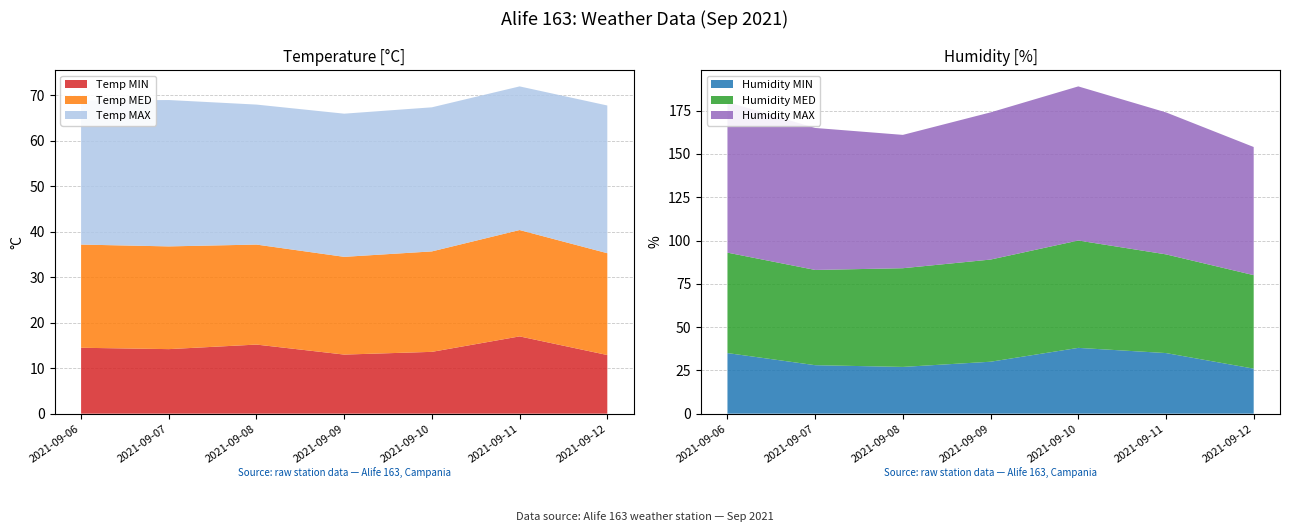

Reading left to right, what are all the values shown in this chart?

Temp MAX: 2021-09-06=31.7	2021-09-07=32.2	2021-09-08=30.8	2021-09-09=31.5	2021-09-10=31.7	2021-09-11=31.6	2021-09-12=32.5
Temp MED: 2021-09-06=22.7	2021-09-07=22.6	2021-09-08=22.0	2021-09-09=21.5	2021-09-10=22.1	2021-09-11=23.4	2021-09-12=22.4
Temp MIN: 2021-09-06=14.5	2021-09-07=14.2	2021-09-08=15.2	2021-09-09=13.0	2021-09-10=13.6	2021-09-11=17.0	2021-09-12=12.9
Humidity MAX: 2021-09-06=87.0	2021-09-07=82.0	2021-09-08=77.0	2021-09-09=85.0	2021-09-10=89.0	2021-09-11=82.0	2021-09-12=74.0
Humidity MED: 2021-09-06=58.0	2021-09-07=55.0	2021-09-08=57.0	2021-09-09=59.0	2021-09-10=62.0	2021-09-11=57.0	2021-09-12=54.0
Humidity MIN: 2021-09-06=35.0	2021-09-07=28.0	2021-09-08=27.0	2021-09-09=30.0	2021-09-10=38.0	2021-09-11=35.0	2021-09-12=26.0